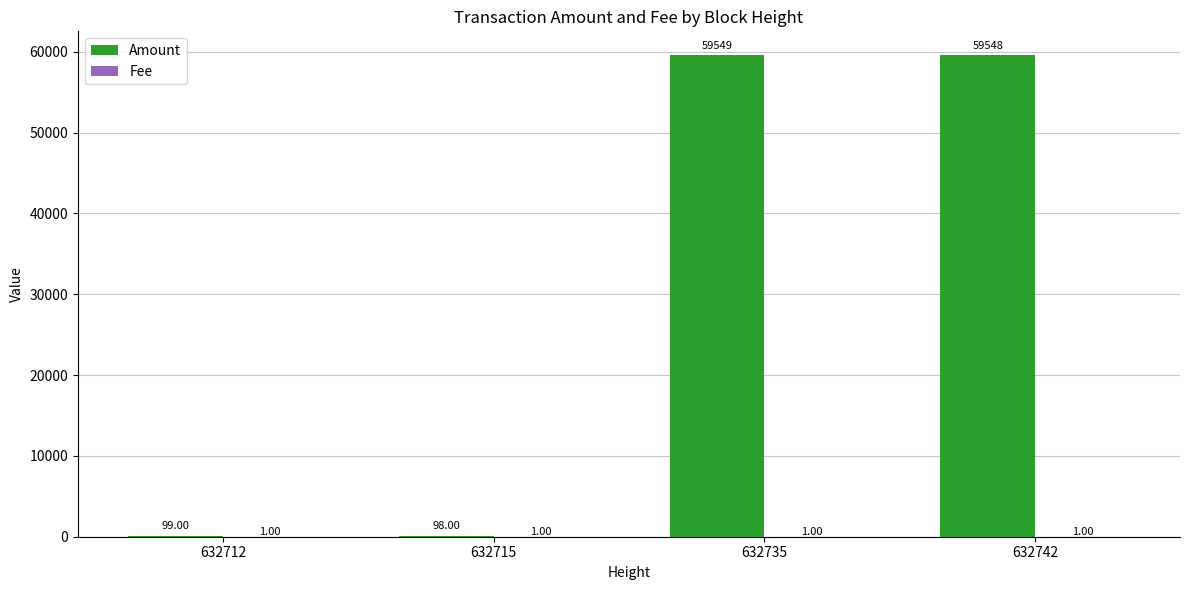

What is the sum of the Amount values at 632735 and 632712?

59648